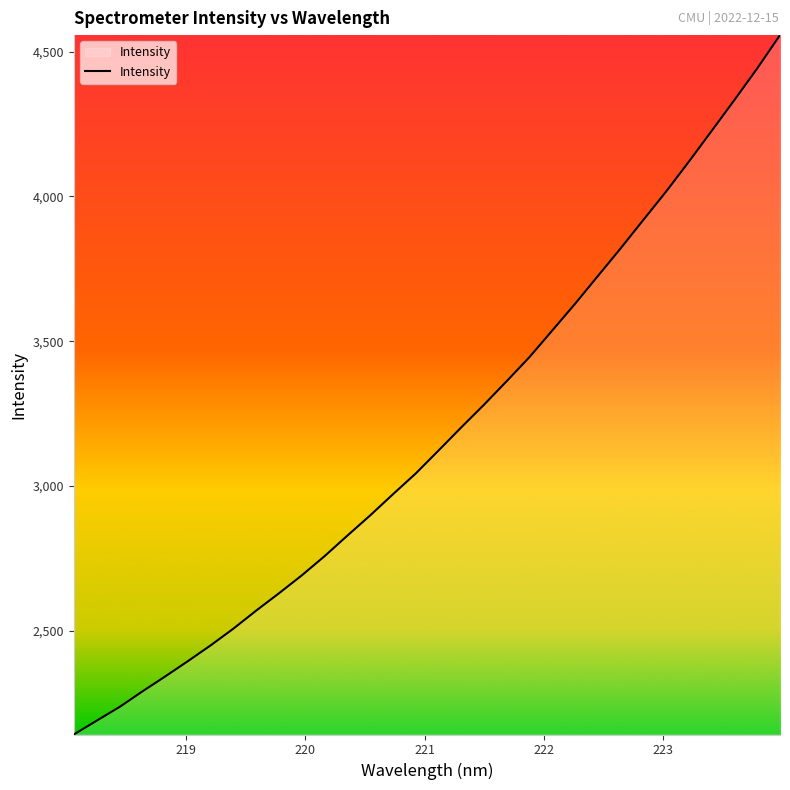

What is the greatest value displayed?

4556.7